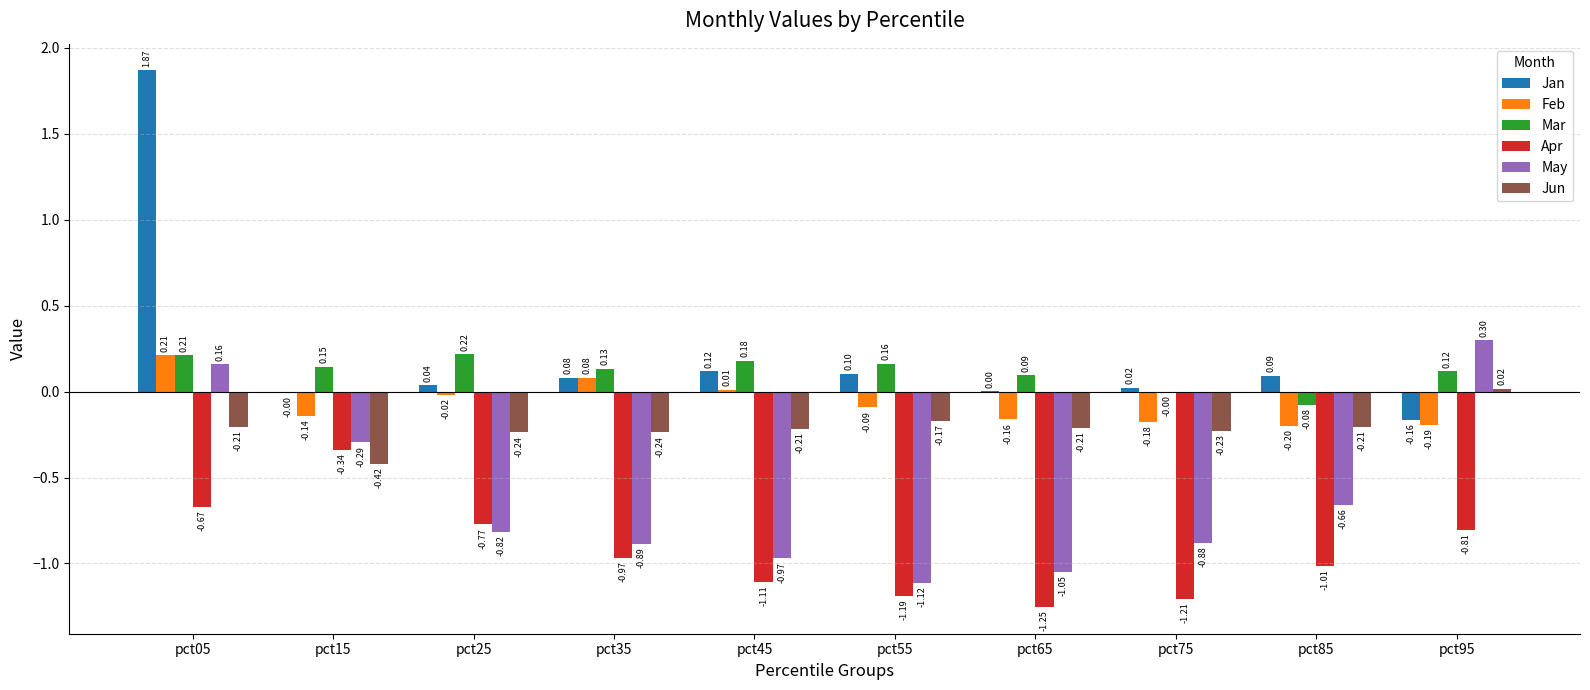

Which series has the widest spread of values?

Jan